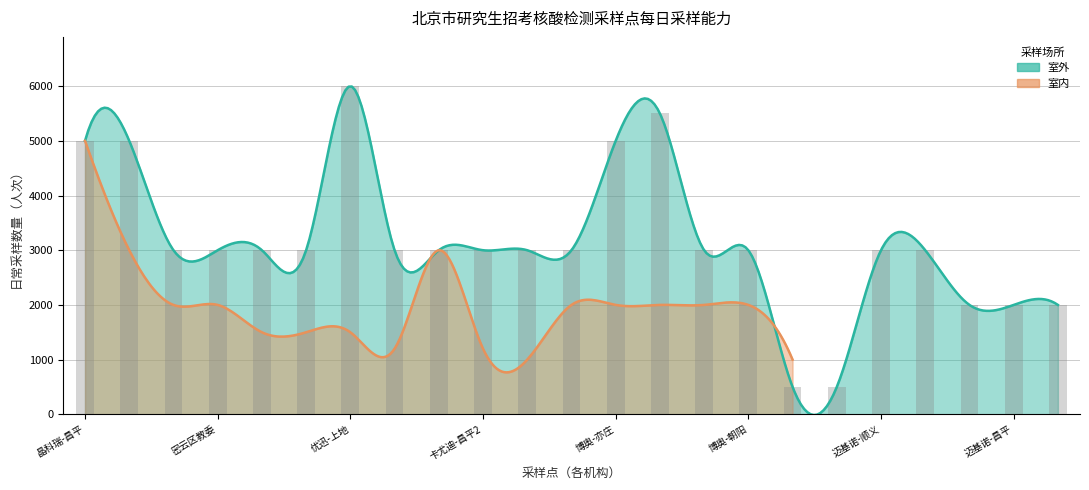

What is the difference between the second highest and minimum values?

5000